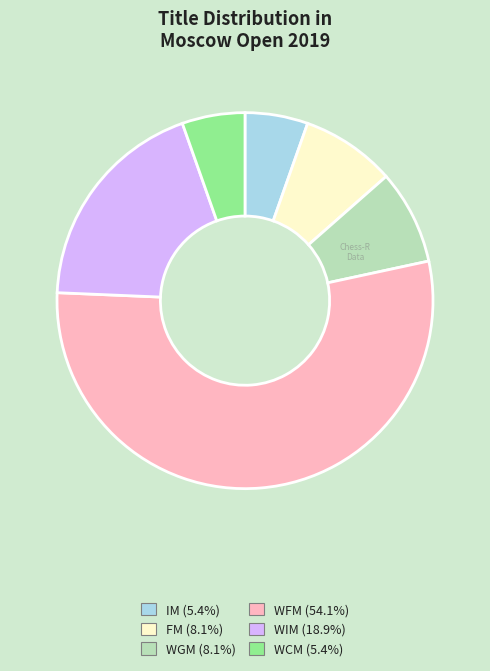

Is WFM (54.1%) the majority of the pie?

Yes